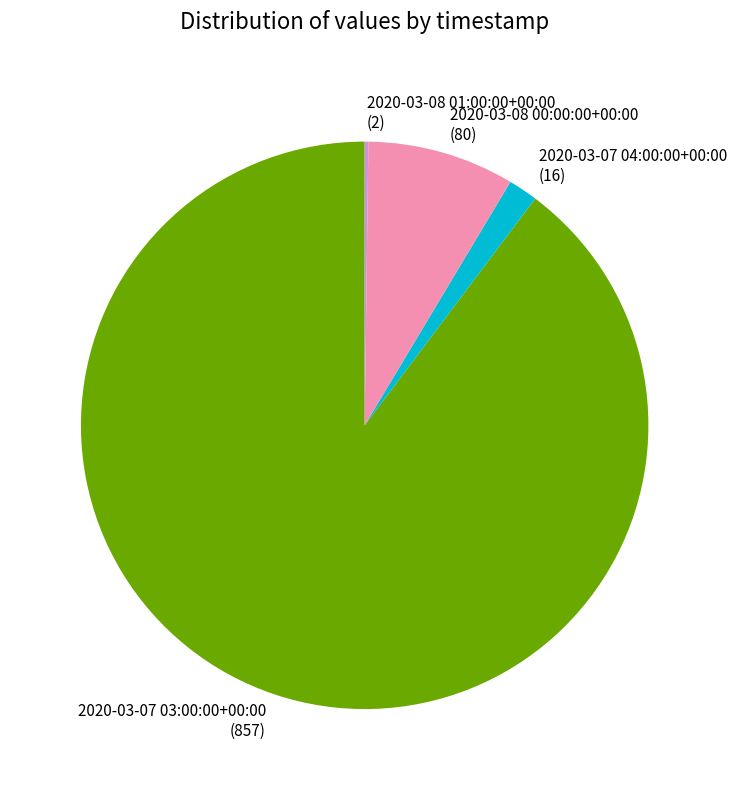

Combined, do 2020-03-07 04:00:00+00:00 (16) and 2020-03-08 00:00:00+00:00 (80) account for over 50%?

No